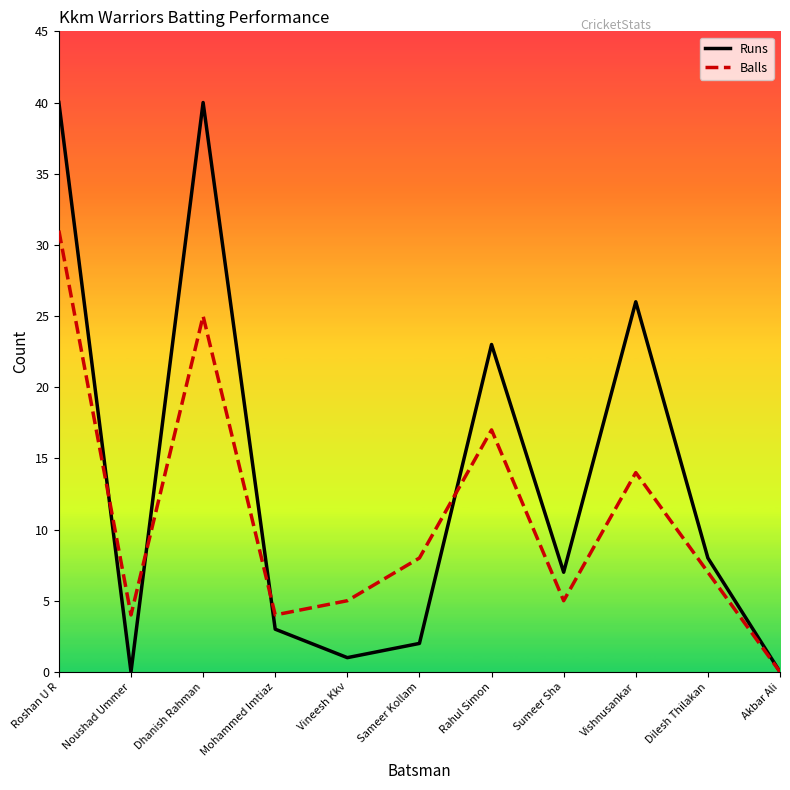

How many interior local valleys does the Balls series have?

3